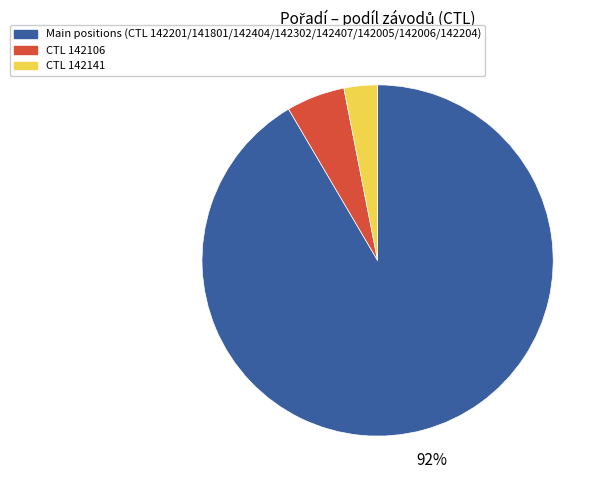

How many slices are in this pie chart?

3